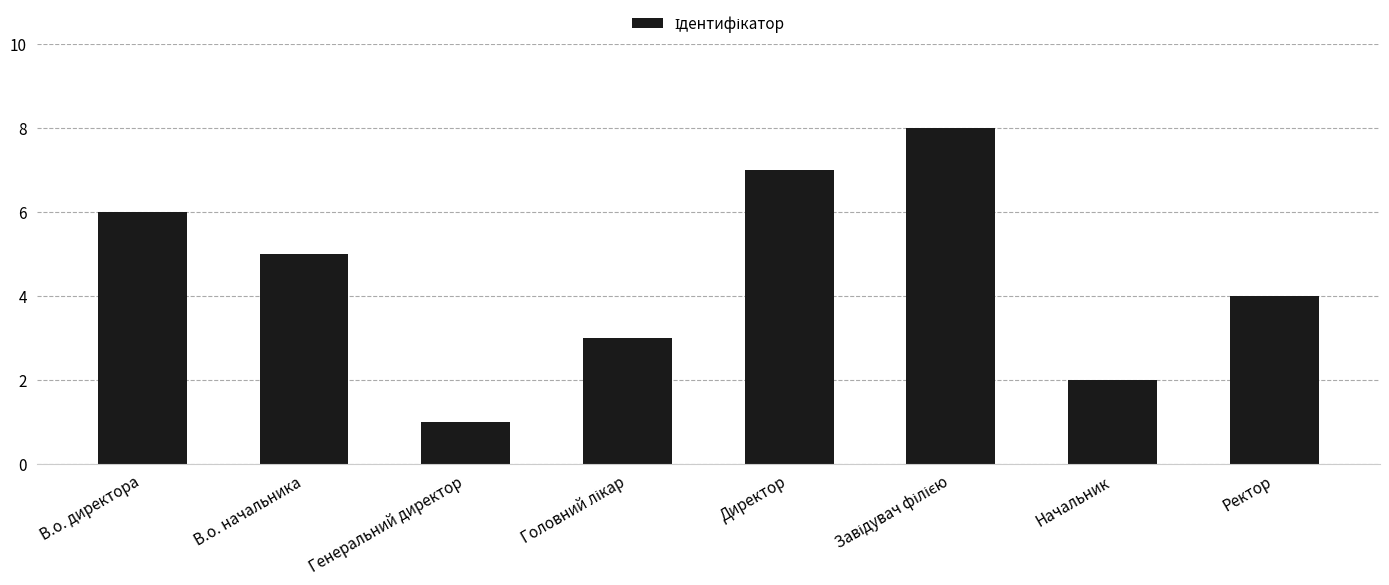

Reading left to right, transcribe all the data shown in this chart.

6	5	1	3	7	8	2	4